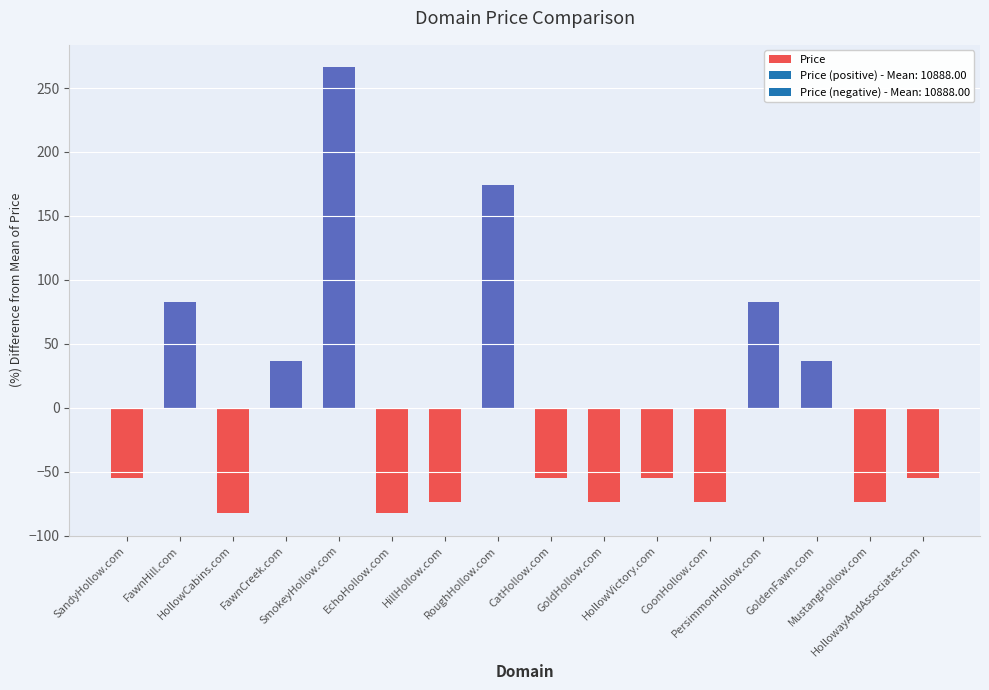

Does the chart contain any negative values?

Yes